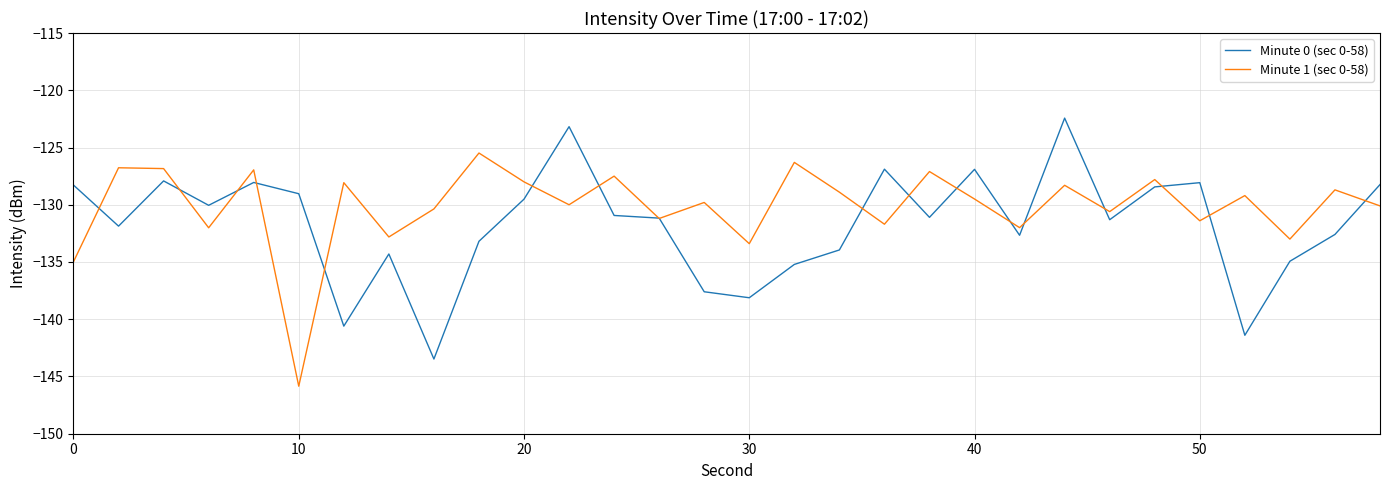

List the series in order of their peak value, lowest first.

Minute 1 (sec 0-58), Minute 0 (sec 0-58)